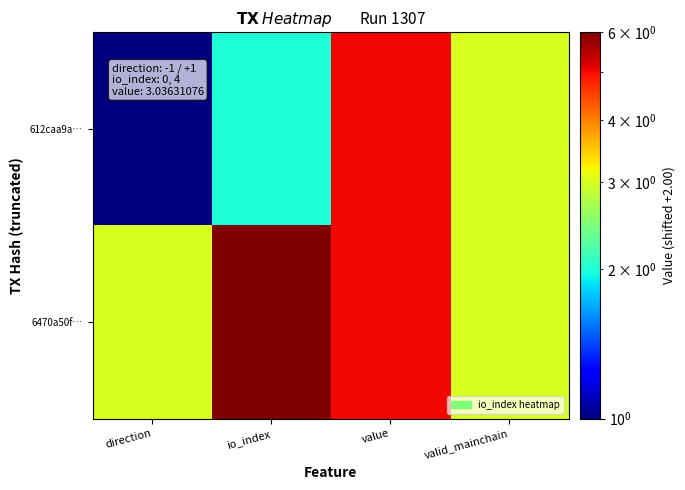

At how many categories does at least one series exceed 5?

2